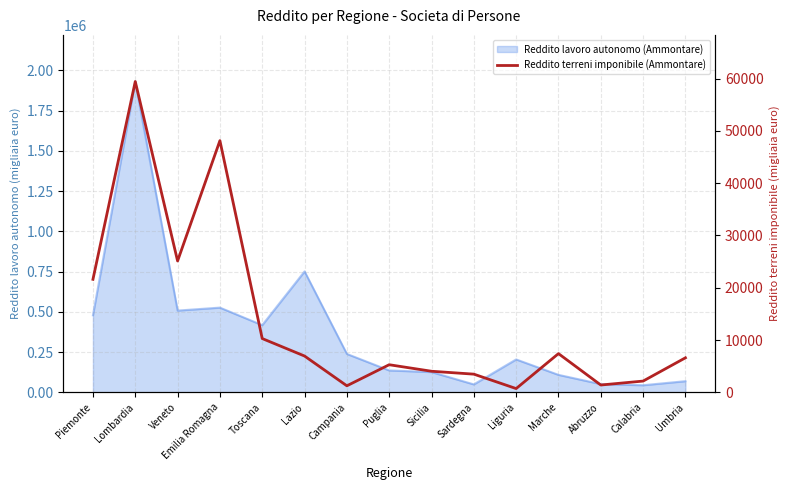

How many points are higher than both their immediate neighbors (excluding endpoints)?

4